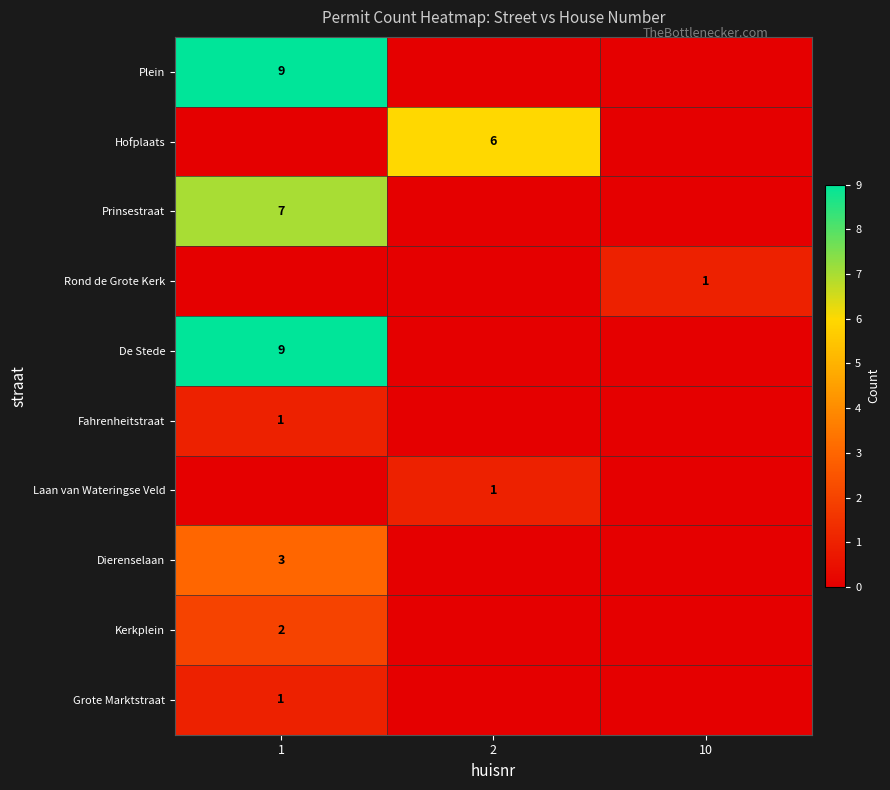

True or false: Hofplaats has a value of 3 at 2.

False